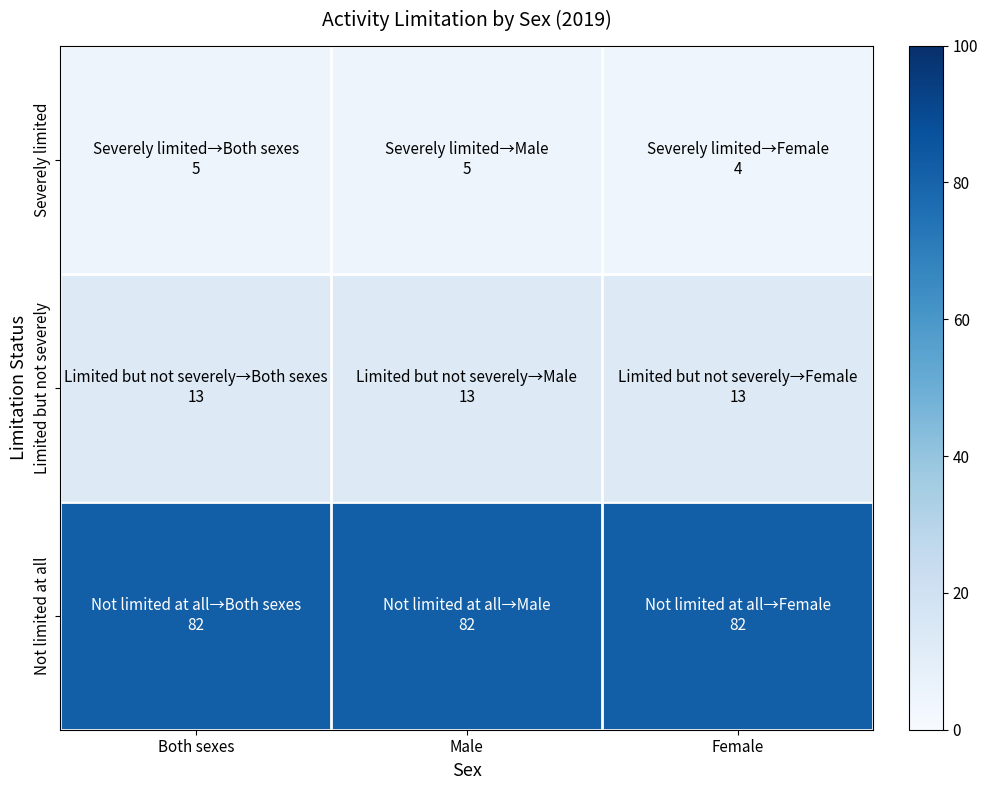

At Female, list the series in order from largest to smallest.

Not limited at all, Limited but not severely, Severely limited